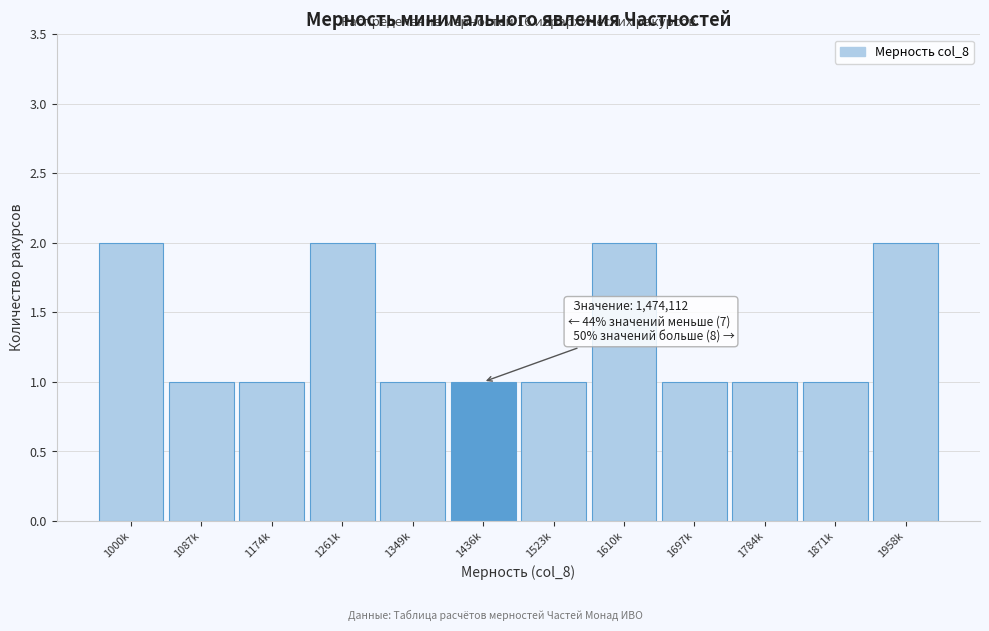

Reading left to right, transcribe all the data shown in this chart.

2	1	1	2	1	1	1	2	1	1	1	2